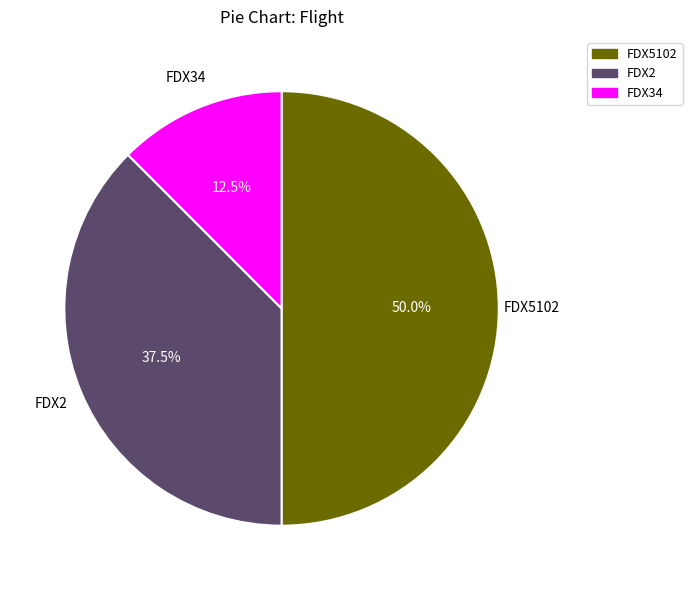

Combined, do FDX5102 and FDX34 account for over 50%?

Yes